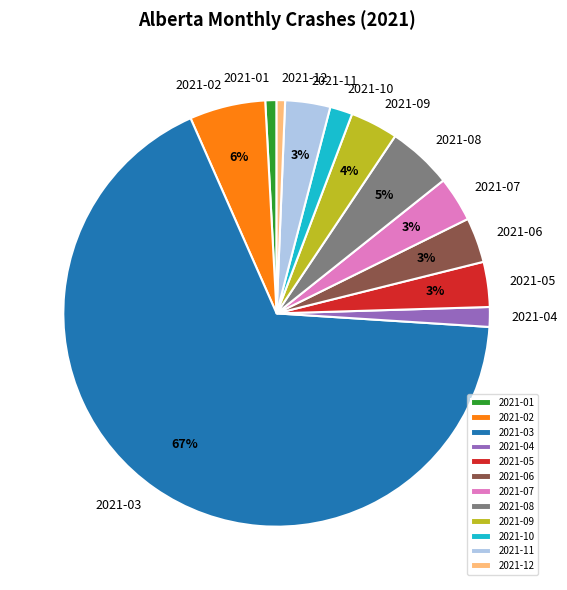

True or false: 2021-04 accounts for 11% of the total.

False